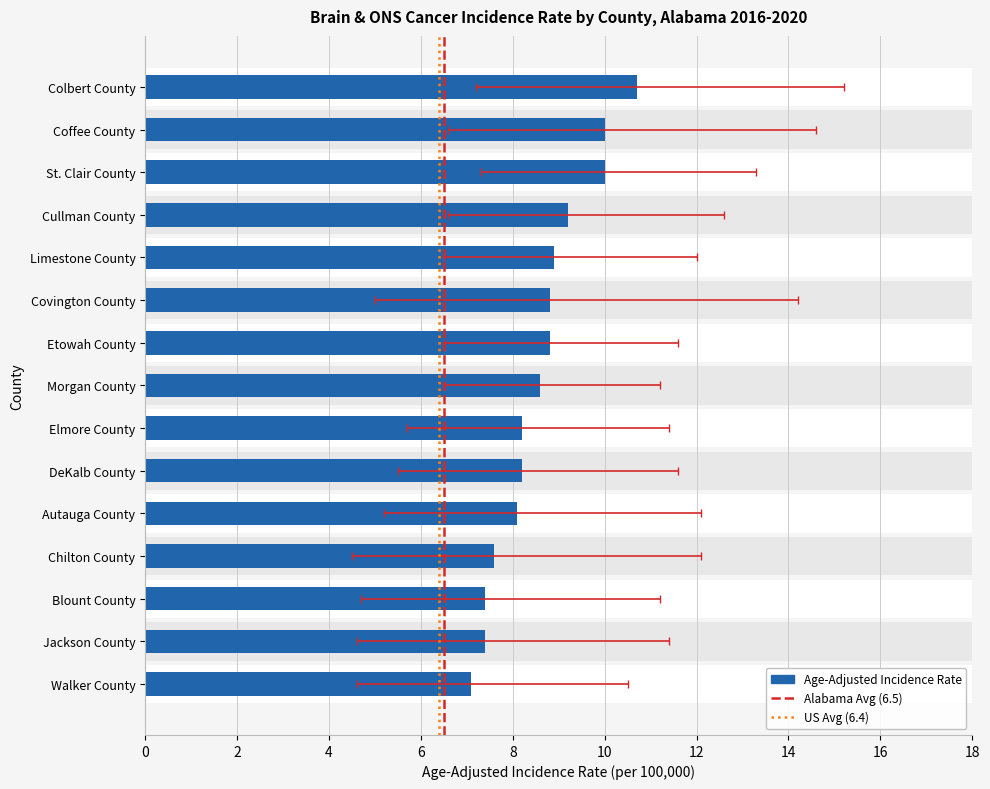

What is the spread (max minus min) of values at St. Clair County?

6.0